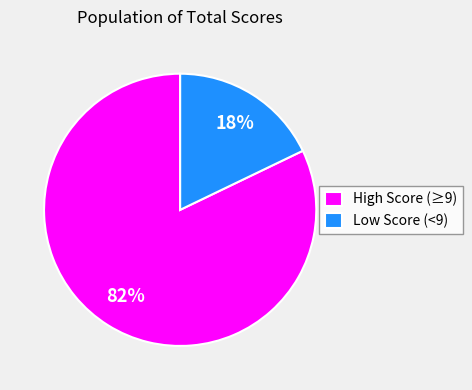

Do Low Score (<9) and High Score (≥9) together represent more than half of the pie?

Yes